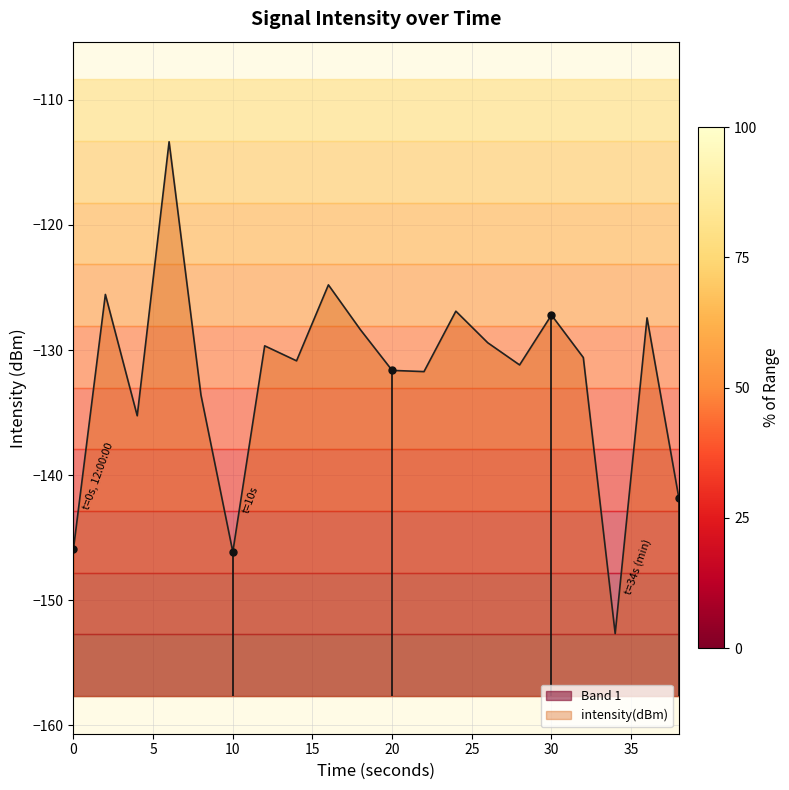

What is the difference between the maximum and minimum values?

39.3